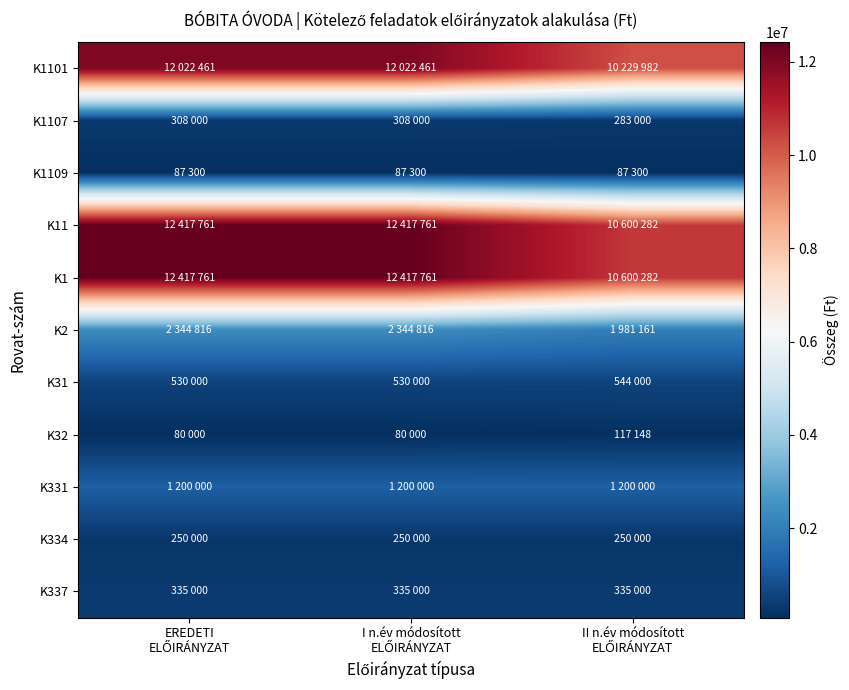

At how many categories does at least one series exceed 8807514?

3